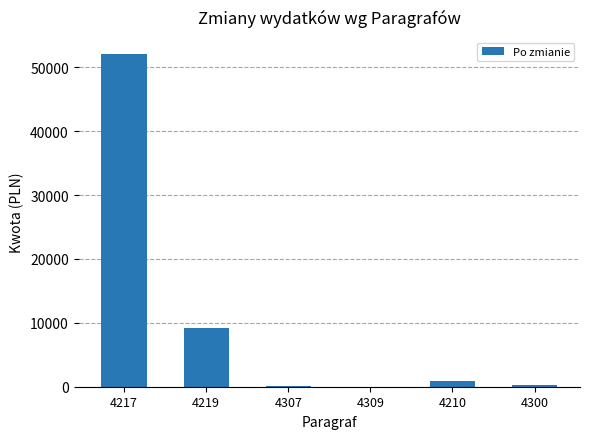

The chart shows a value of 300.0 at 4300. True or false?

True